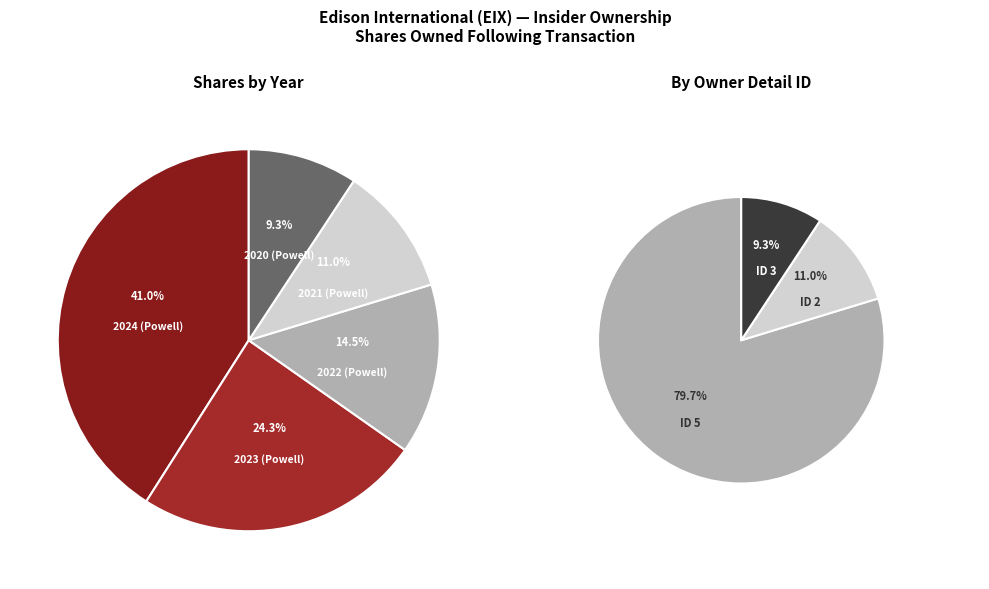

What is the change in value from 2023 (Powell) to 2022 (Powell)?

-2966